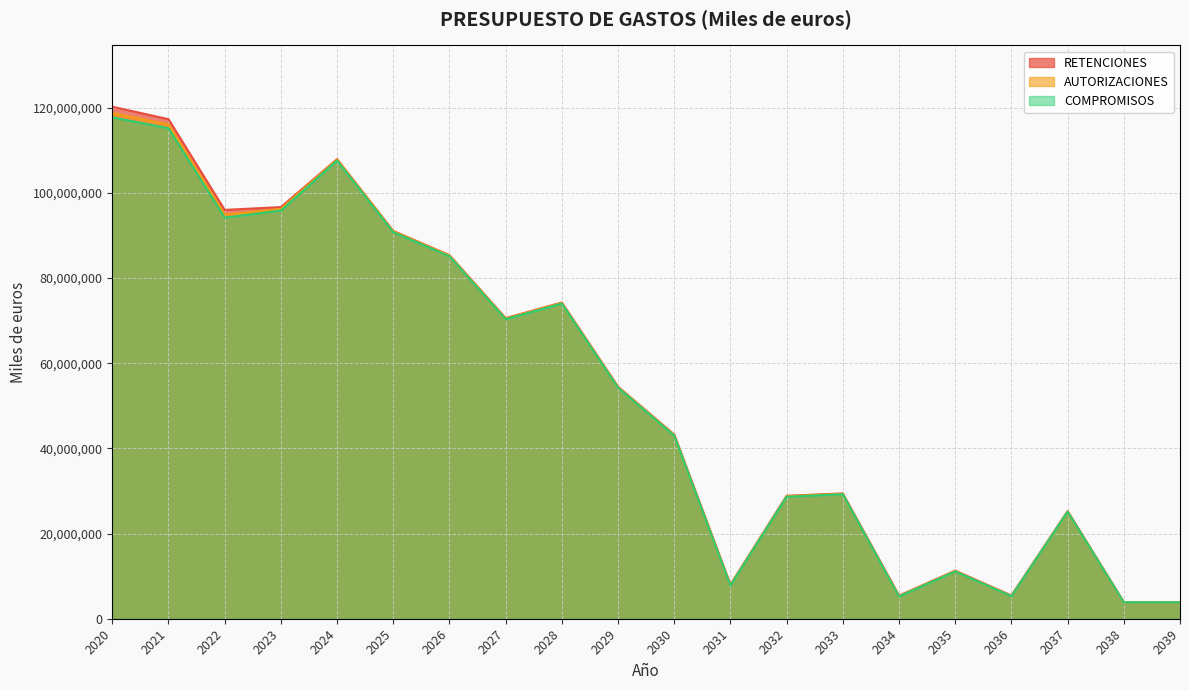

Reading left to right, what are all the values shown in this chart?

RETENCIONES: 2020=120262110	2021=117337997	2022=96031441	2023=96684037	2024=107950177	2025=91085342	2026=85396657	2027=70607246	2028=74274244	2029=54499973	2030=43258003	2031=8015306	2032=28880313	2033=29434715	2034=5416395	2035=11297804	2036=5452318	2037=25275457	2038=3900151	2039=3885791
AUTORIZACIONES: 2020=118799186	2021=116108926	2022=94925850	2023=96267281	2024=107852936	2025=90988465	2026=85302323	2027=70513101	2028=74180277	2029=54406185	2030=43164391	2031=7921871	2032=28787054	2033=29341545	2034=5323225	2035=11204634	2036=5359148	2037=25182287	2038=3900151	2039=3885791
COMPROMISOS: 2020=117772929	2021=115212809	2022=94208580	2023=95872910	2024=107628372	2025=90791405	2026=85138753	2027=70354314	2028=74027376	2029=54261055	2030=43036160	2031=7799766	2032=28667433	2033=29231240	2034=5225168	2035=11112297	2036=5295965	2037=25143377	2038=3862657	2039=3865373